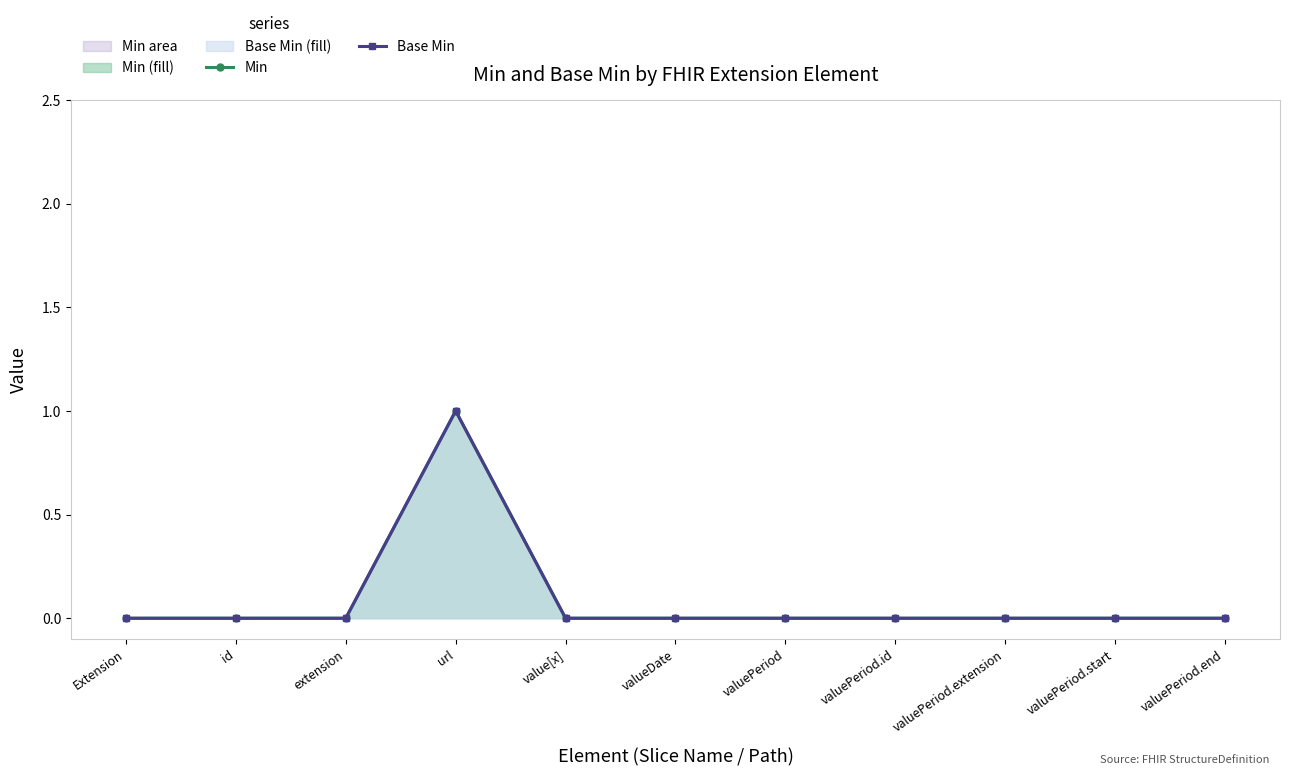

Rank the series by their maximum value, from highest to lowest.

Min, Base Min